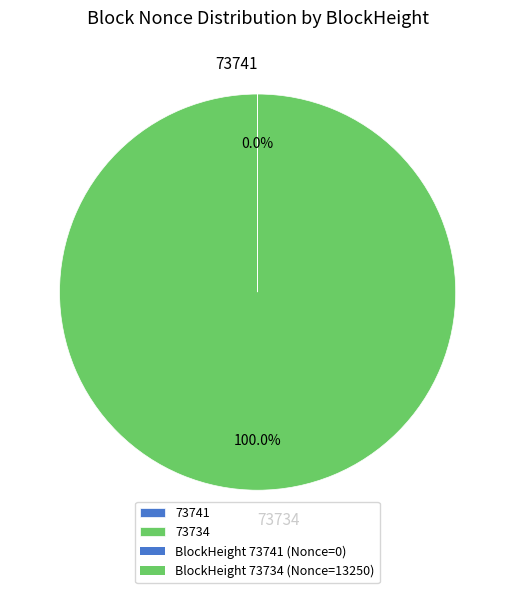

What is the largest slice in the pie chart?

73734